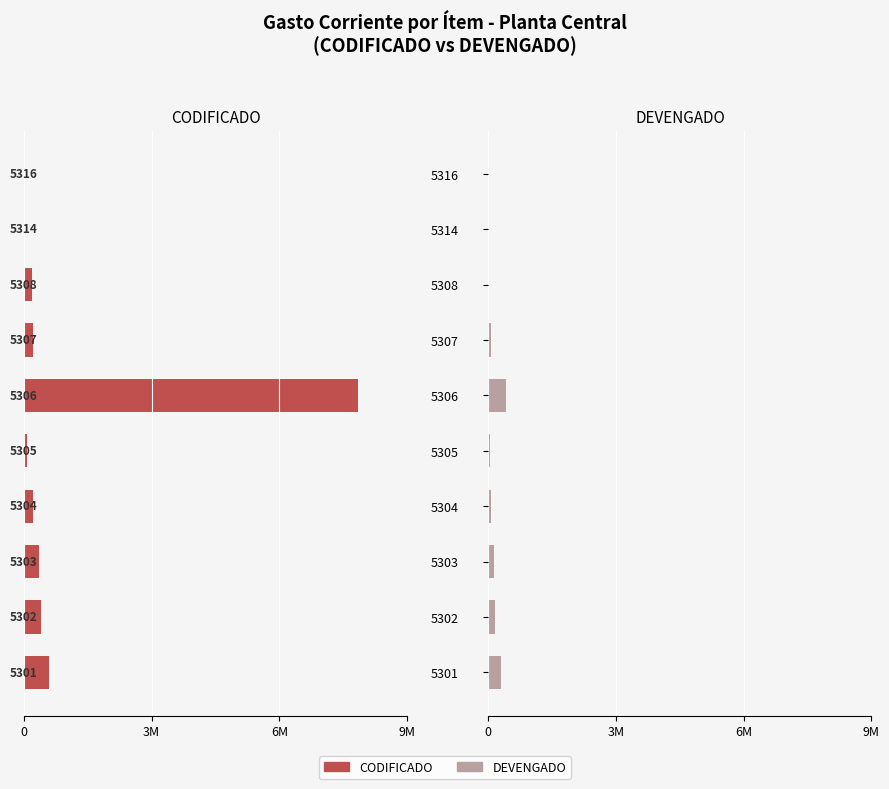

What is the spread (max minus min) of values at 5301?

883220.6